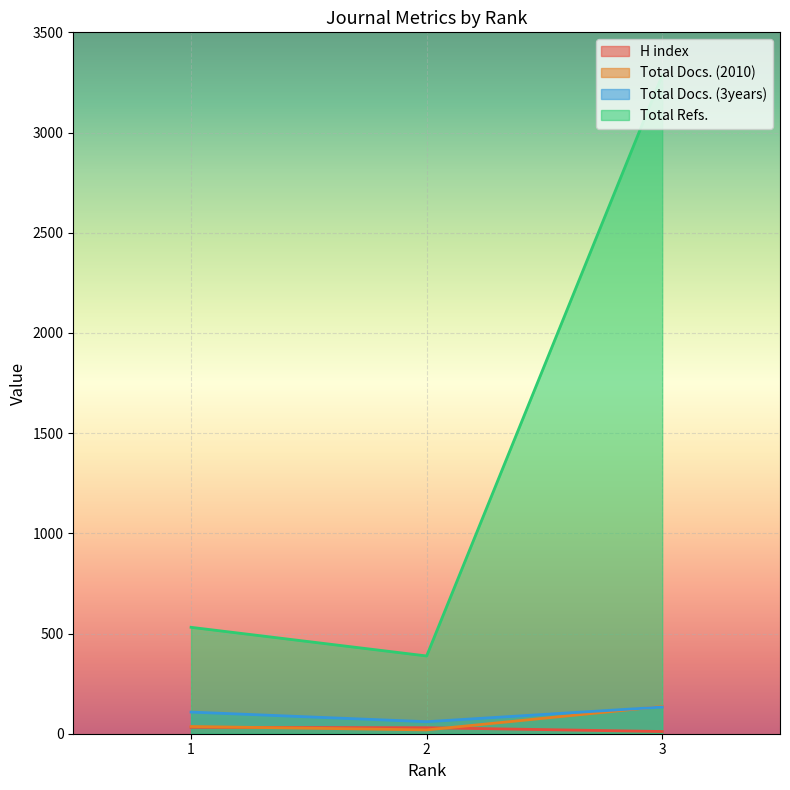

What is the total value across all series at 1?

707